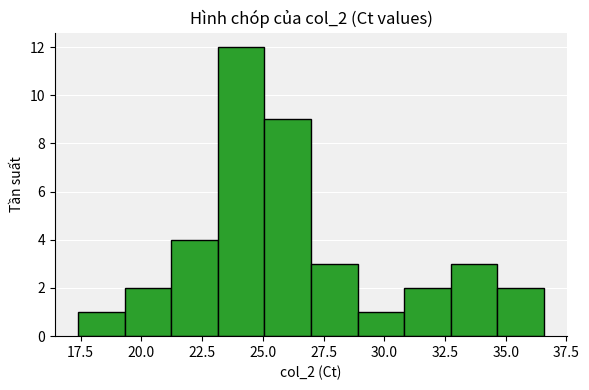

Around what value on the x-axis is the tallest bar? Give the approximate position of its centre, as read against the axis.

24.0